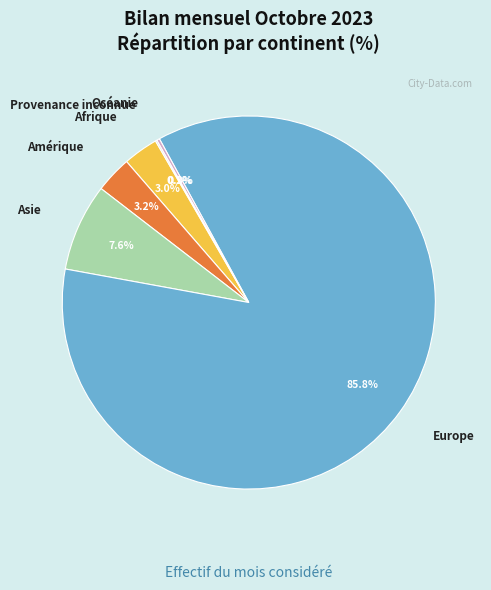

Do Amérique and Afrique together represent more than half of the pie?

No